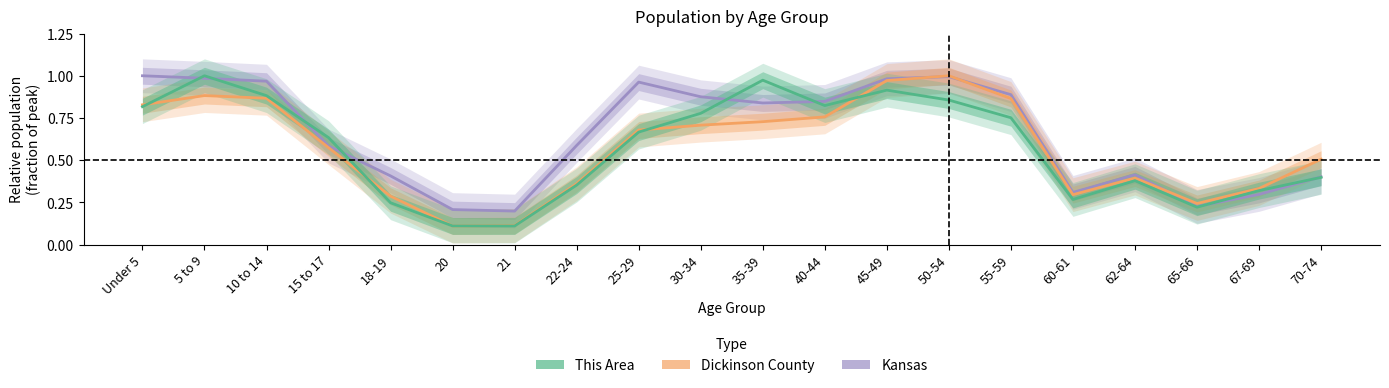

What is the value of the Dickinson County point at the 1st from the left?

0.8